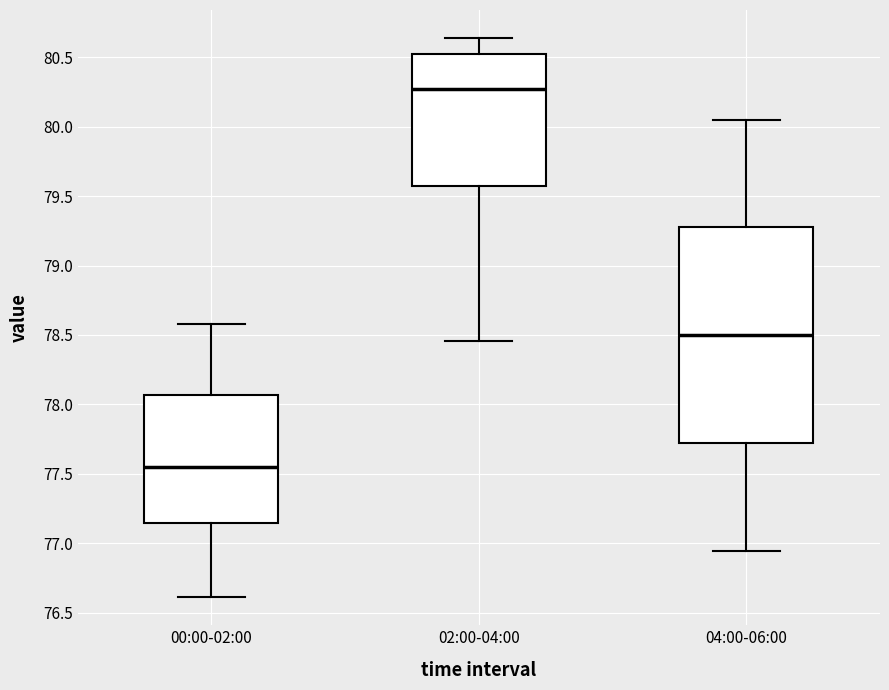

Which box is the tallest, from its lower edge to its upper edge?

04:00-06:00